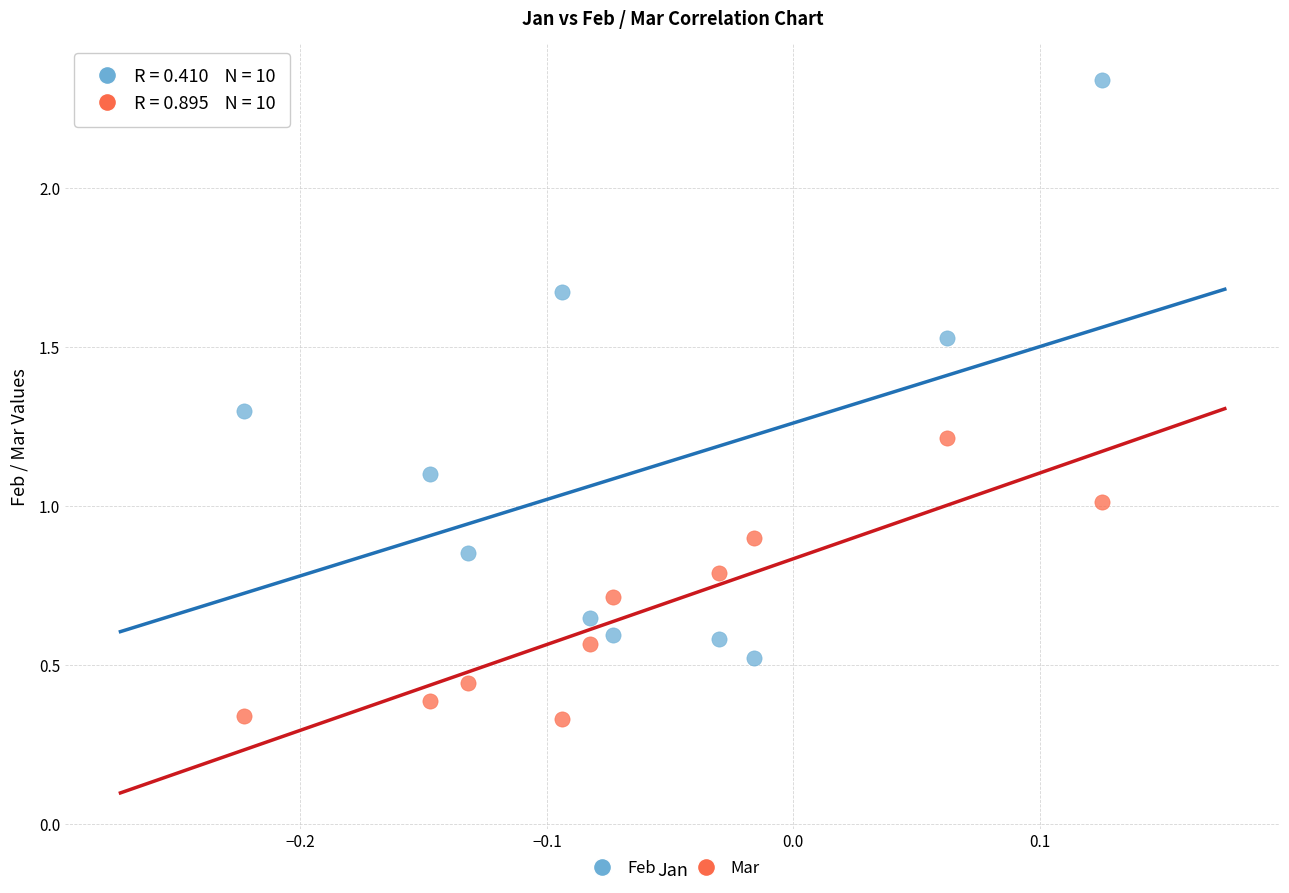

Across all data points, what is the range of Y values (max minus min)?

2.0